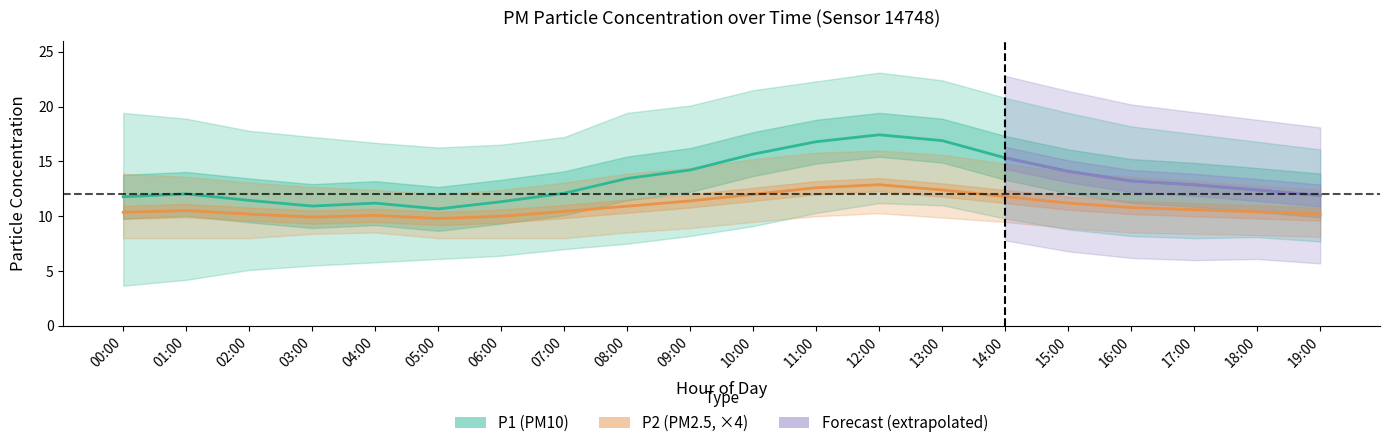

The P1_lower series shows 6.4 at 06:00. True or false?

True